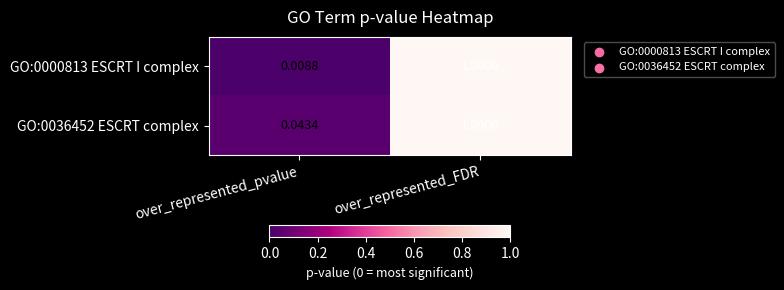

At which category is the sum across all series the highest?

over_represented_FDR